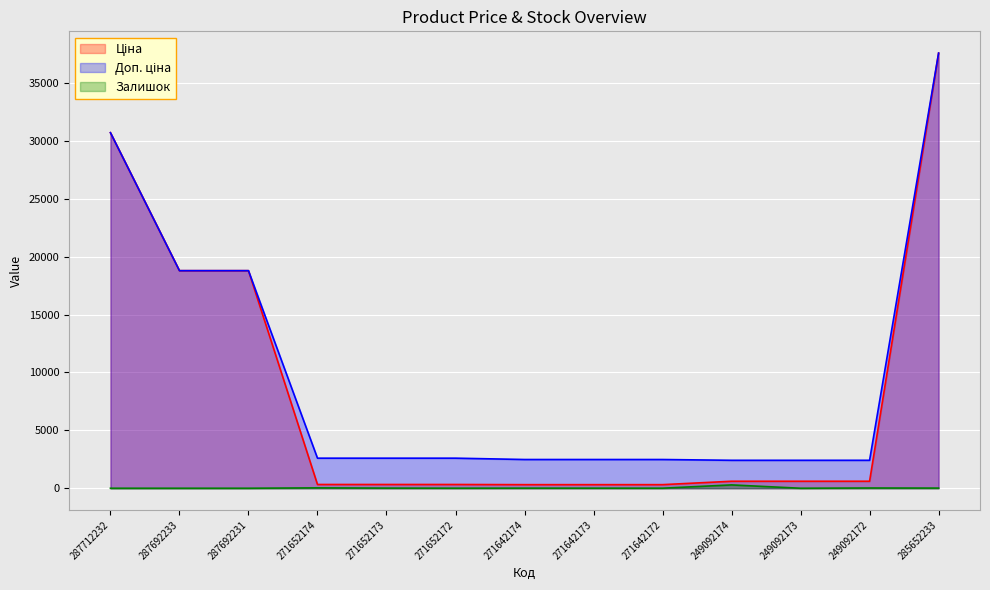

True or false: Ціна has a value of 18796.8 at 287692231.

True